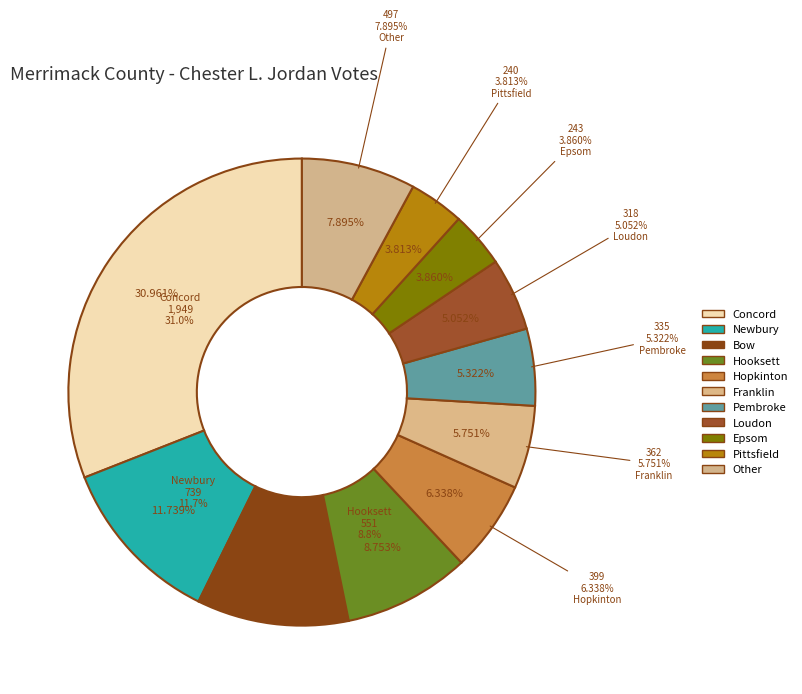

How many segments does this pie chart have?

11